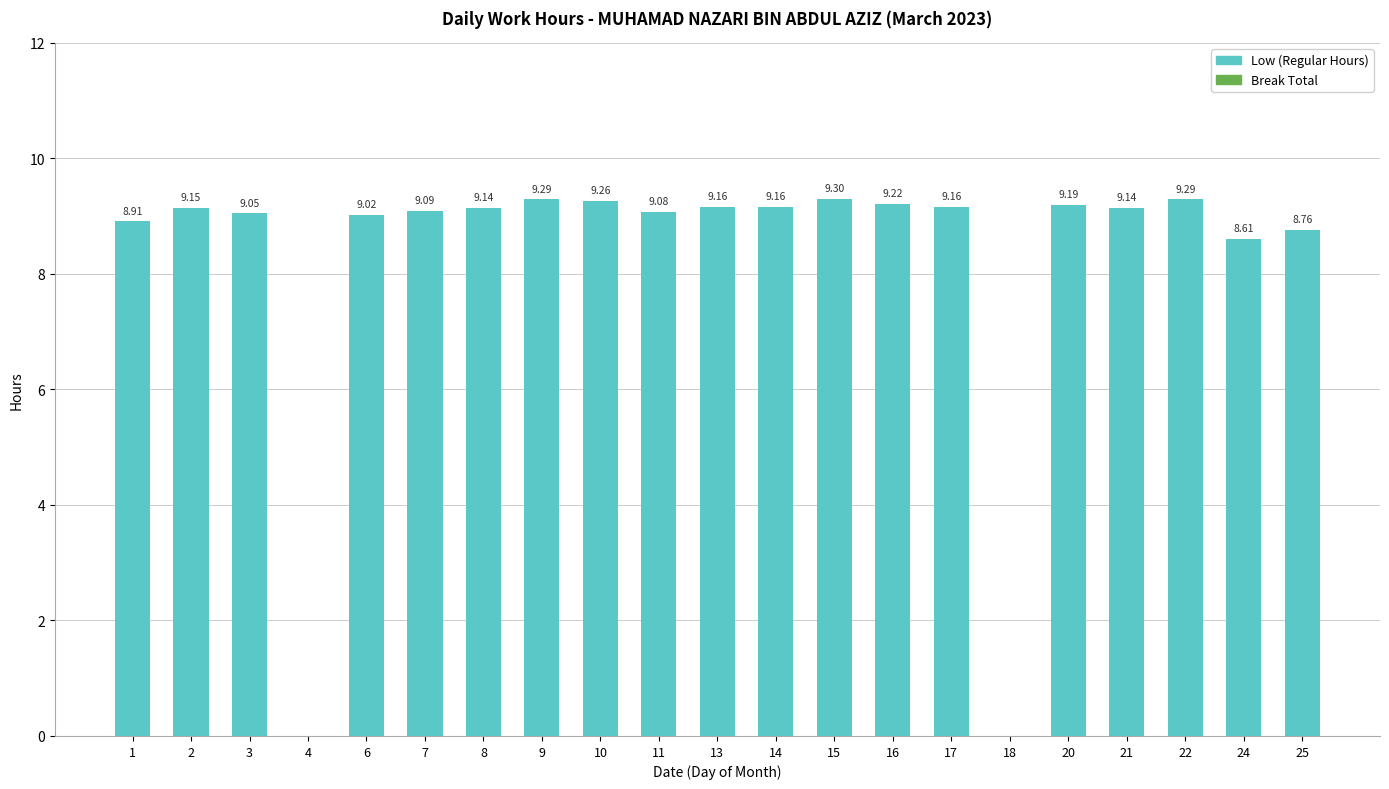

Which has a higher value, 9 or 10?

9